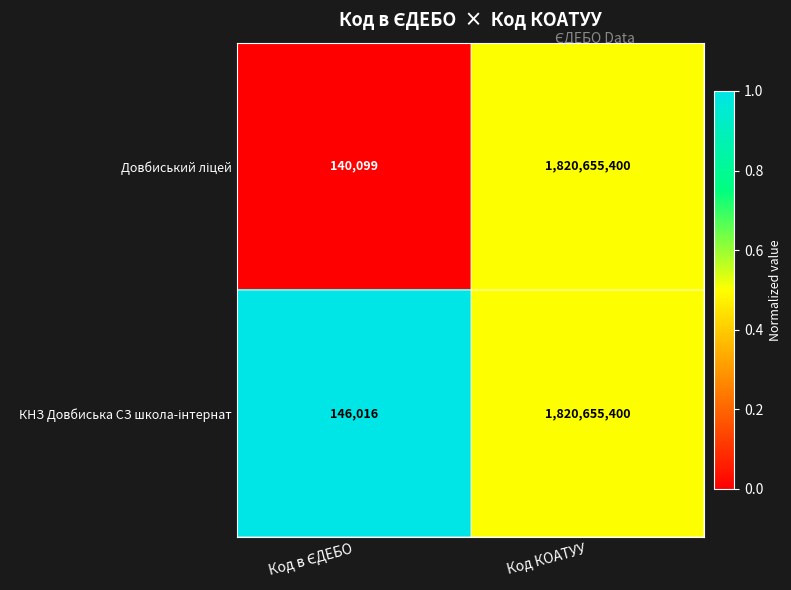

Which category has the highest value across all series?

Код КОАТУУ